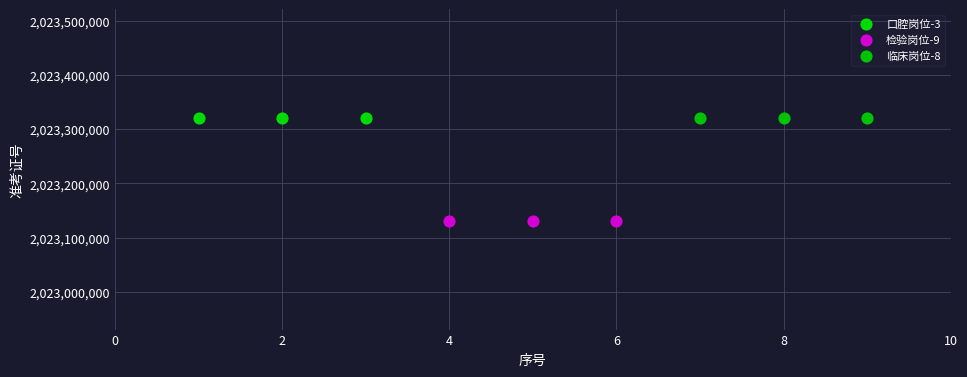

Which series reaches the minimum Y coordinate?

检验岗位-9